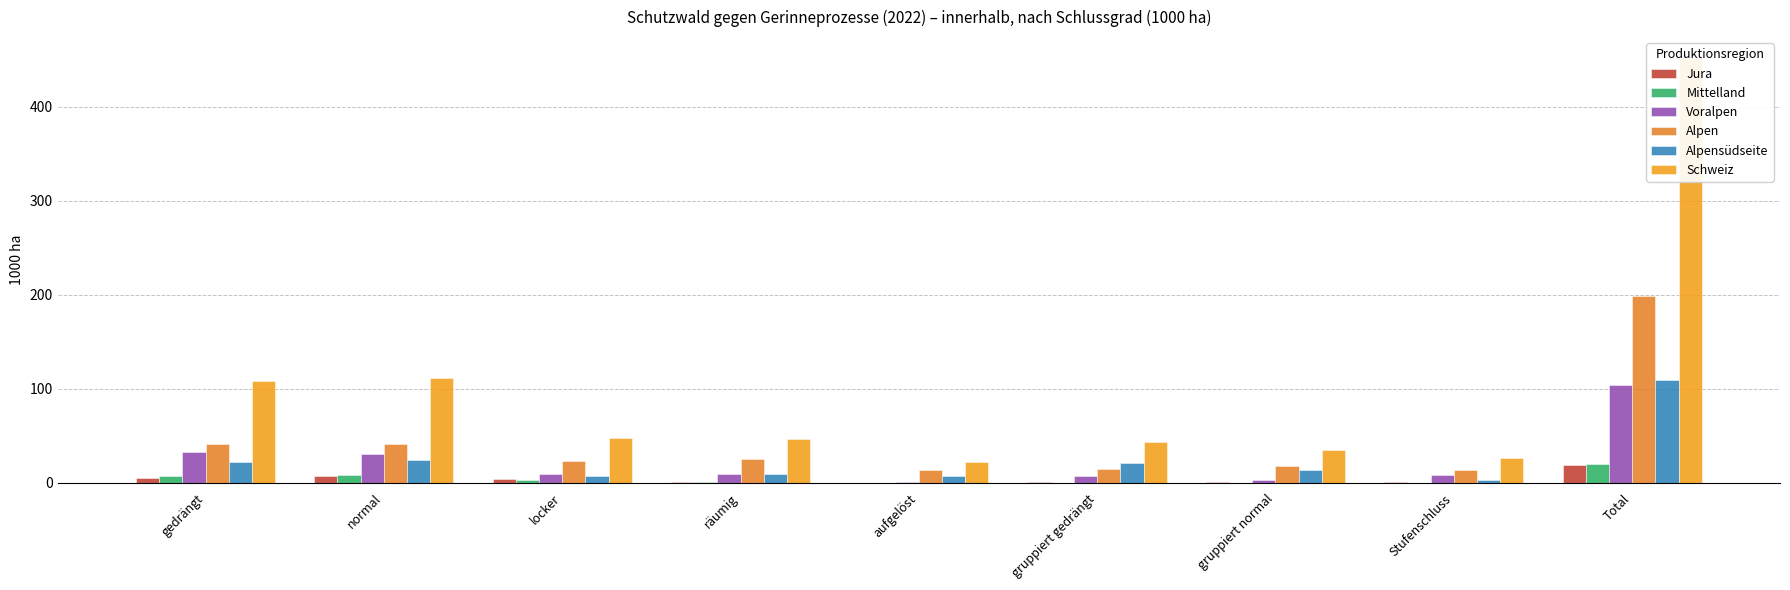

At which label does Schweiz reach its peak?

Total